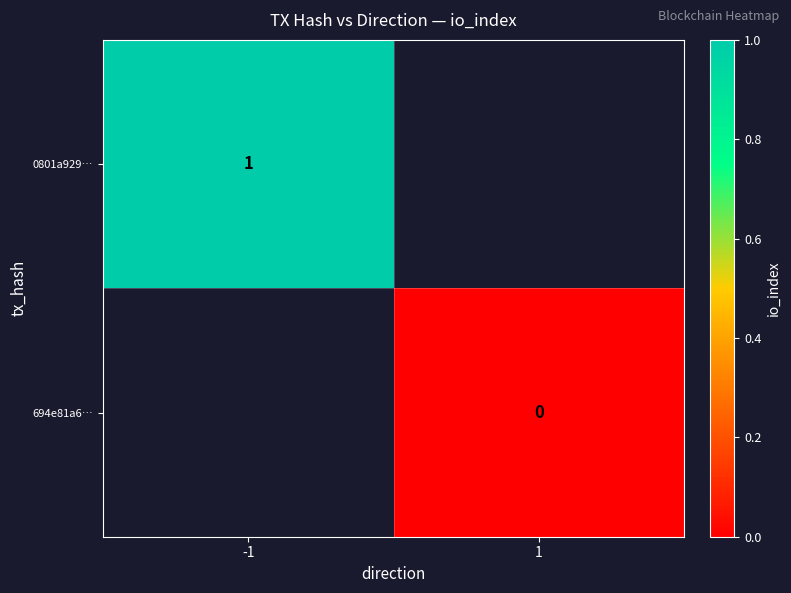

Which category has the highest value across all series?

-1